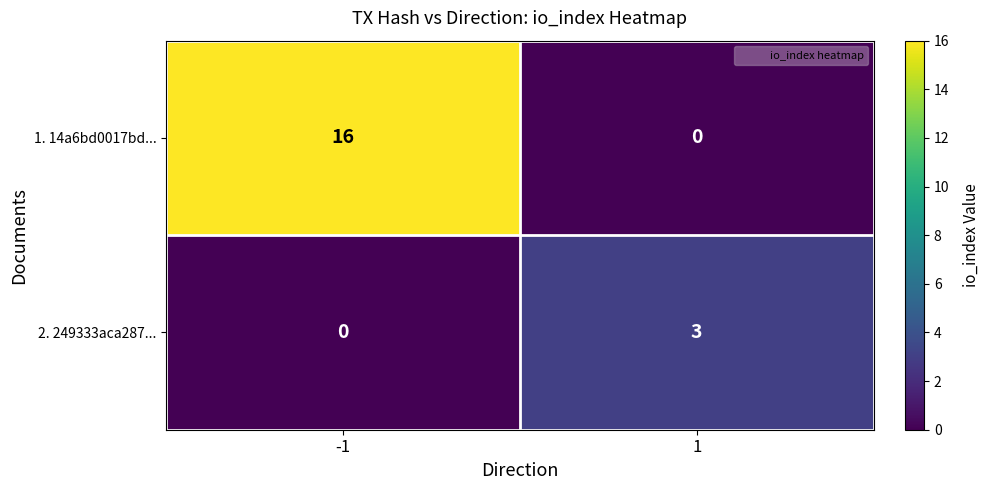

Between -1 and 1, which series saw the biggest shift?

1. 14a6bd0017bd...